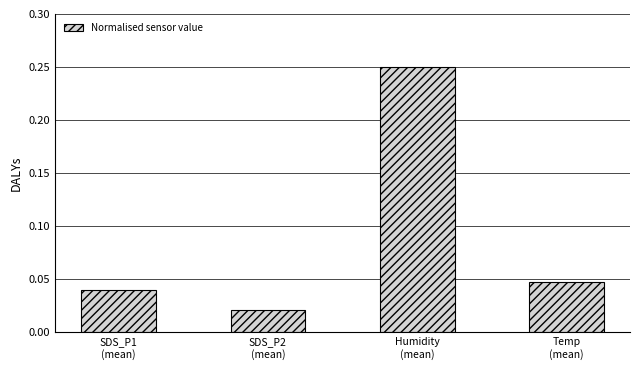

Are the bars horizontal?

No